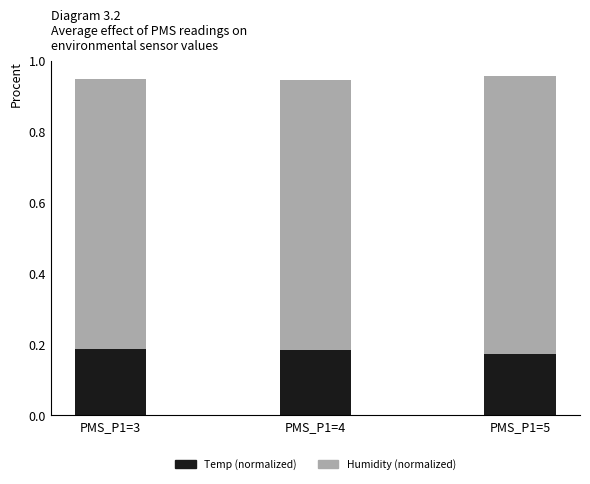

What is the total value across all series at PMS_P1=5?

1.0